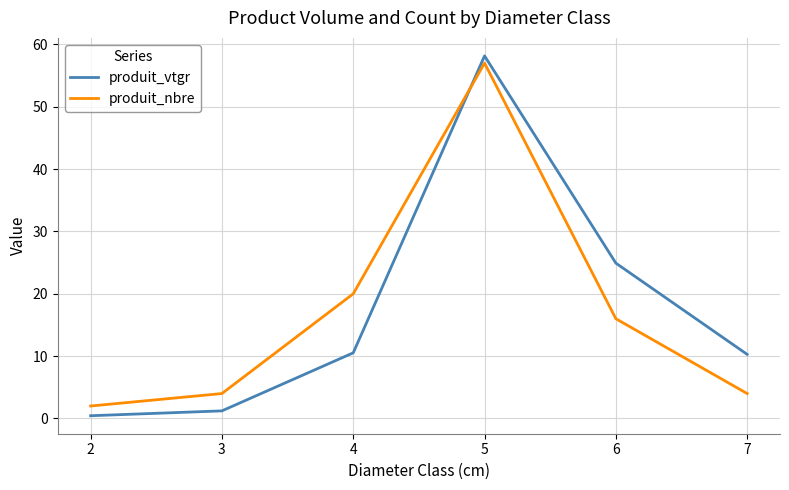

At which label does produit_vtgr first exceed 10?

4